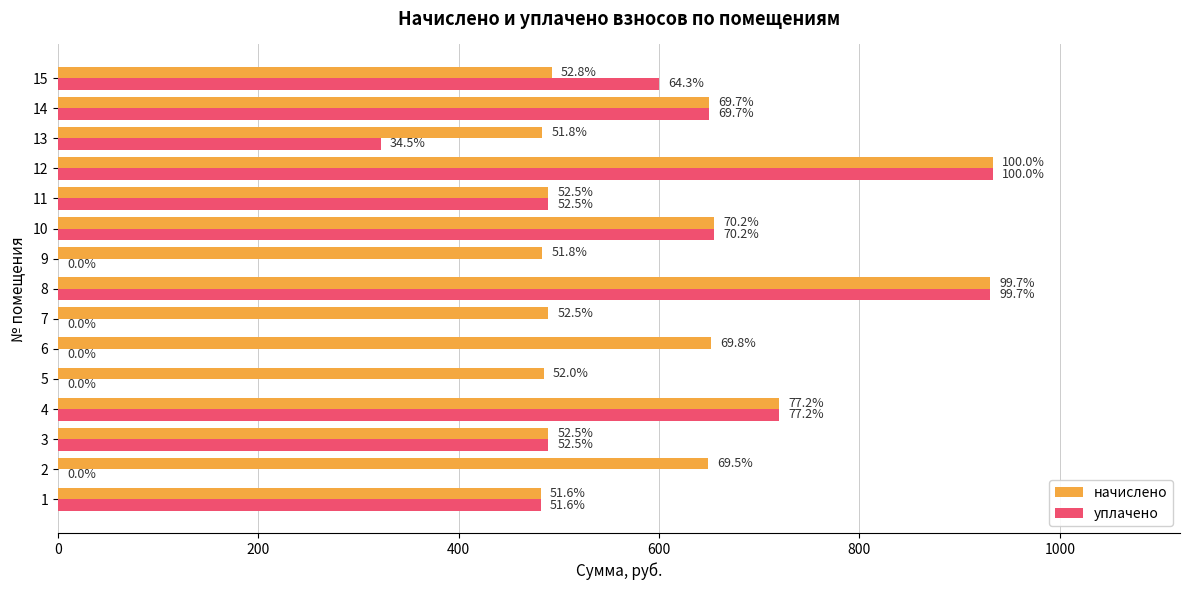

Reading right to left, extract all data points from this chart.

начислено: 492.9	650.3	483.4	933.3	489.7	655.1	483.4	930.1	489.7	651.9	484.9	720.3	489.7	648.7	481.8
уплачено: 600.0	650.3	322.2	933.3	489.7	655.1	0.0	930.1	0.0	0.0	0.0	720.3	489.7	0.0	481.8